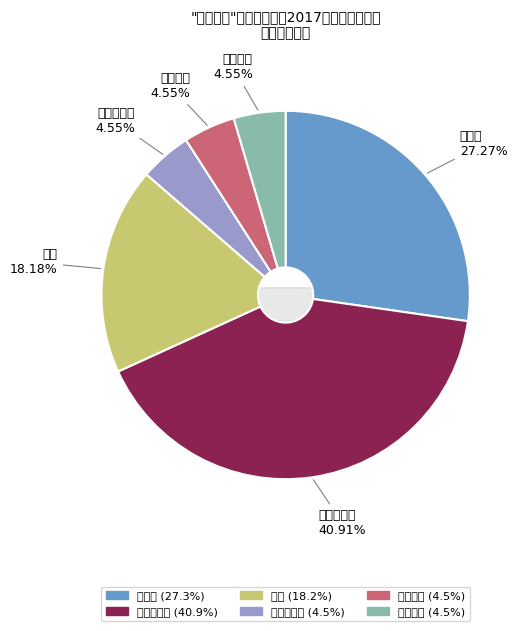

To the nearest percent, what is the difference between the largest and smallest slice percentages?

36%